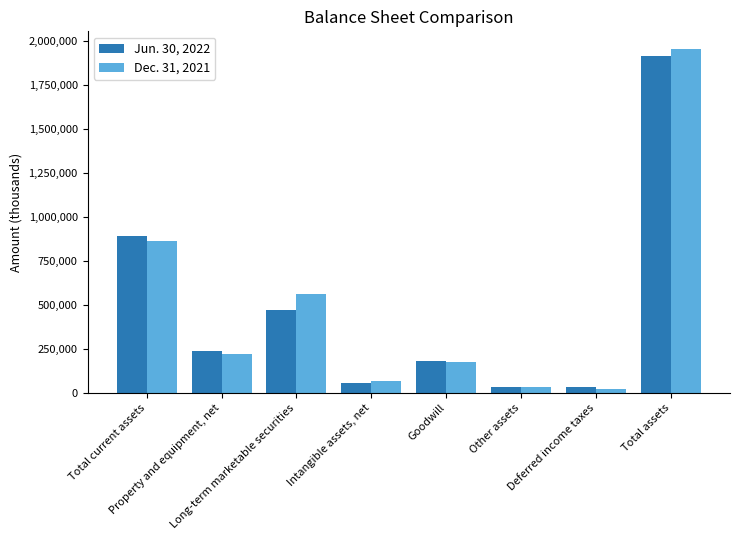

At how many categories does at least one series exceed 371618?

3